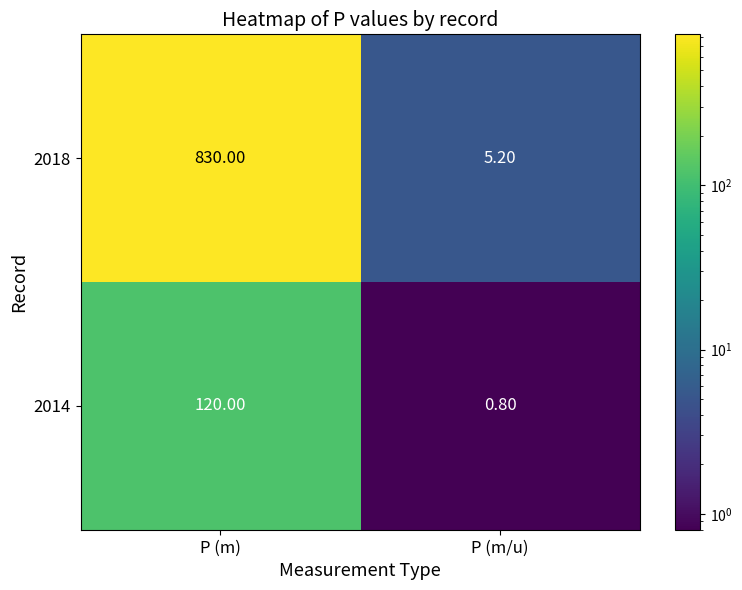

At which label does 2014 reach its minimum?

P (m/u)